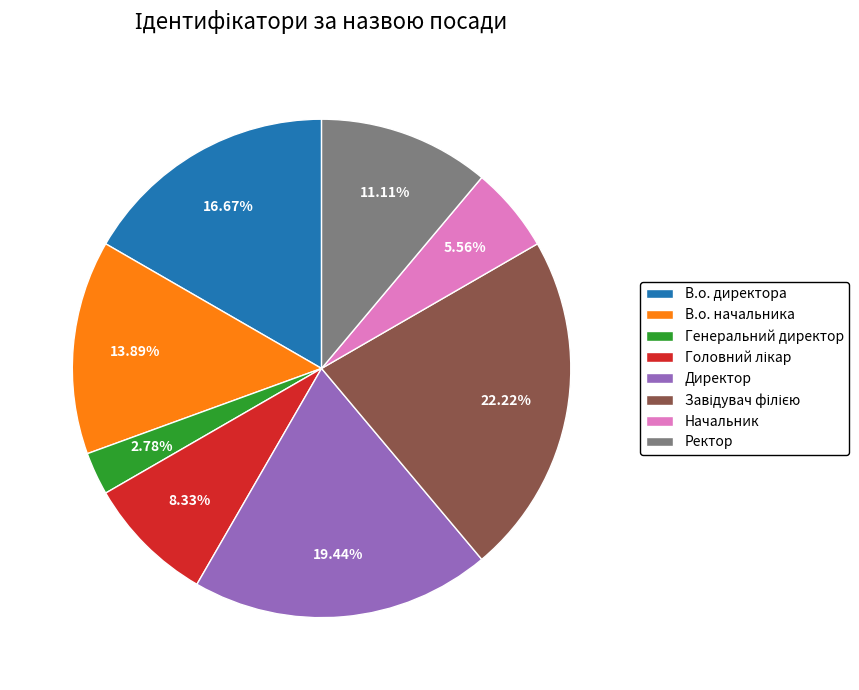

What is the ratio of the value at Начальник to the value at В.о. начальника?

0.4